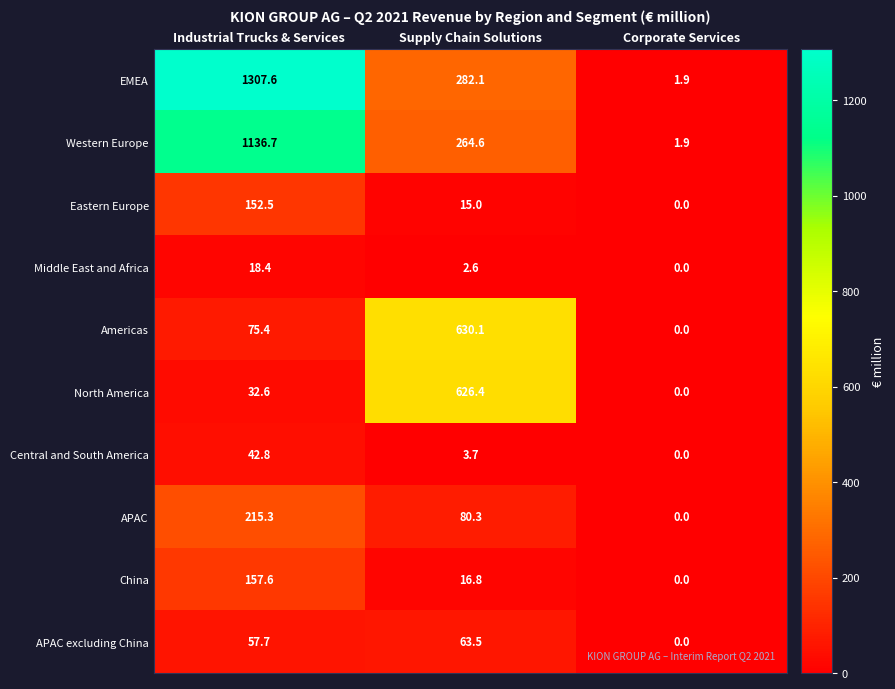

How many values in the China series are below 16?

1